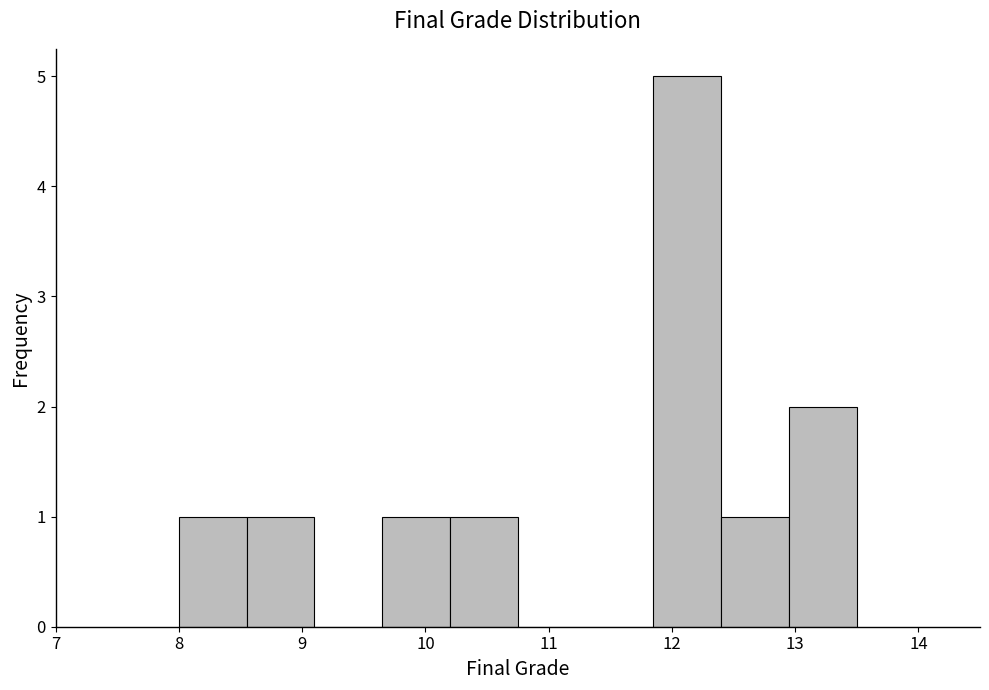

Reading left to right, list every bar in this chart as the range it spans on the x-axis followed by its height. Neither the bar edges nor the heights are printed on the chart, so give them approximately, as read against the axes.

8.00 to 8.55: 1
8.55 to 9.10: 1
9.10 to 9.65: 0
9.65 to 10.20: 1
10.20 to 10.75: 1
10.75 to 11.30: 0
11.30 to 11.85: 0
11.85 to 12.40: 5
12.40 to 12.95: 1
12.95 to 13.50: 2